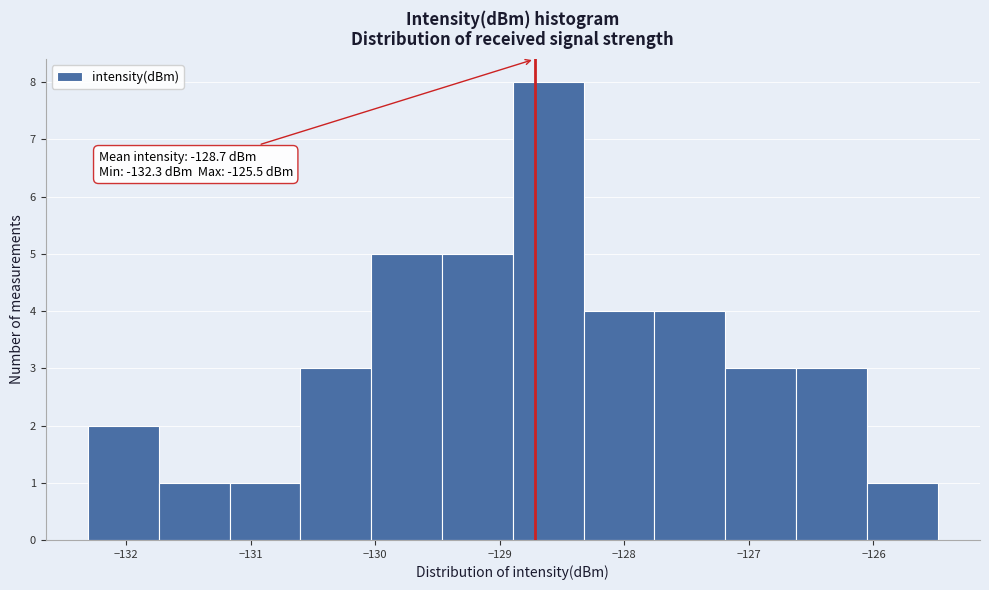

Which range on the x-axis has the tallest bar?

-128.9 to -128.3